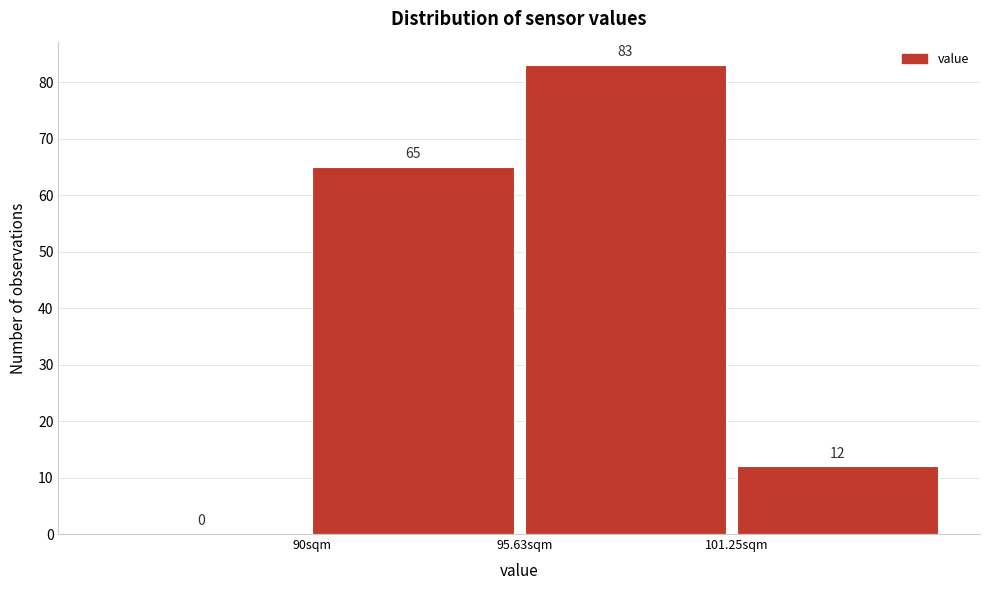

Reading left to right, transcribe this chart: for each bar, give the range it covers on the x-axis and its height. The bar edges are not printed on the chart, so give them approximately, as read against the axis.

84 to 90: 0
90 to 96: 65
96 to 101: 83
101 to 107: 12